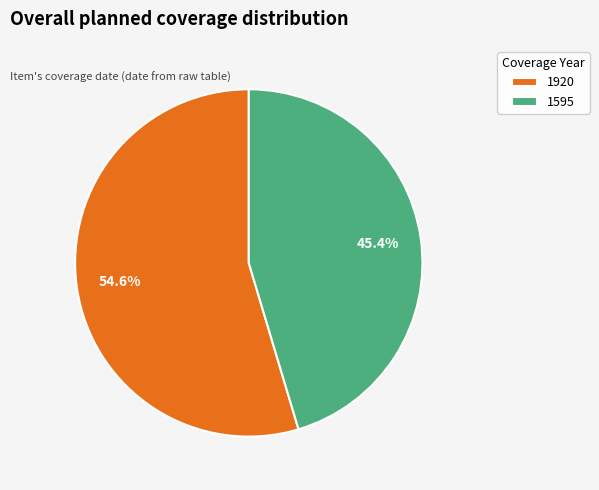

What is the largest slice in the pie chart?

1920